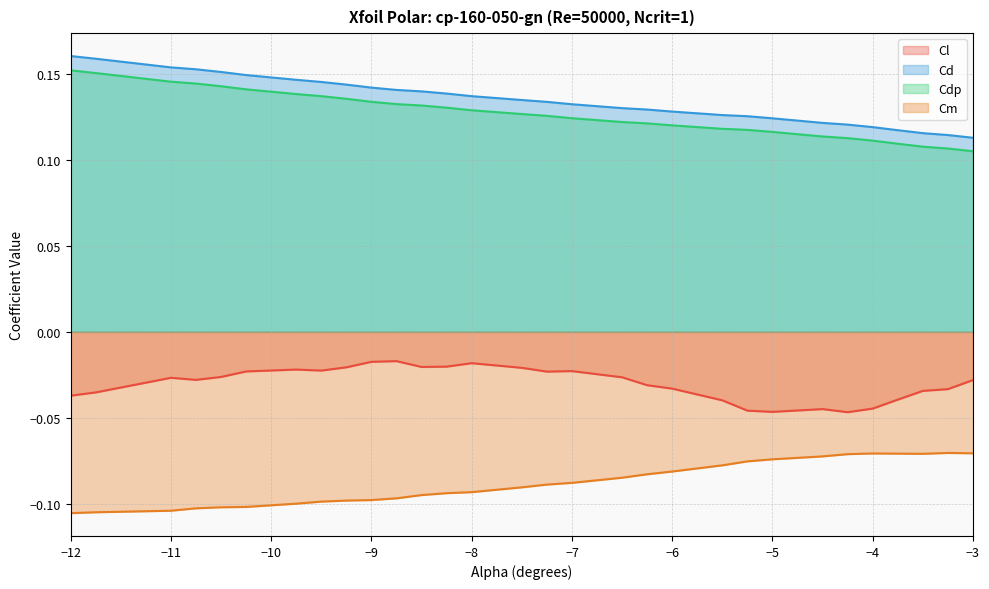

What is the total value across all series at -4.5?

0.1